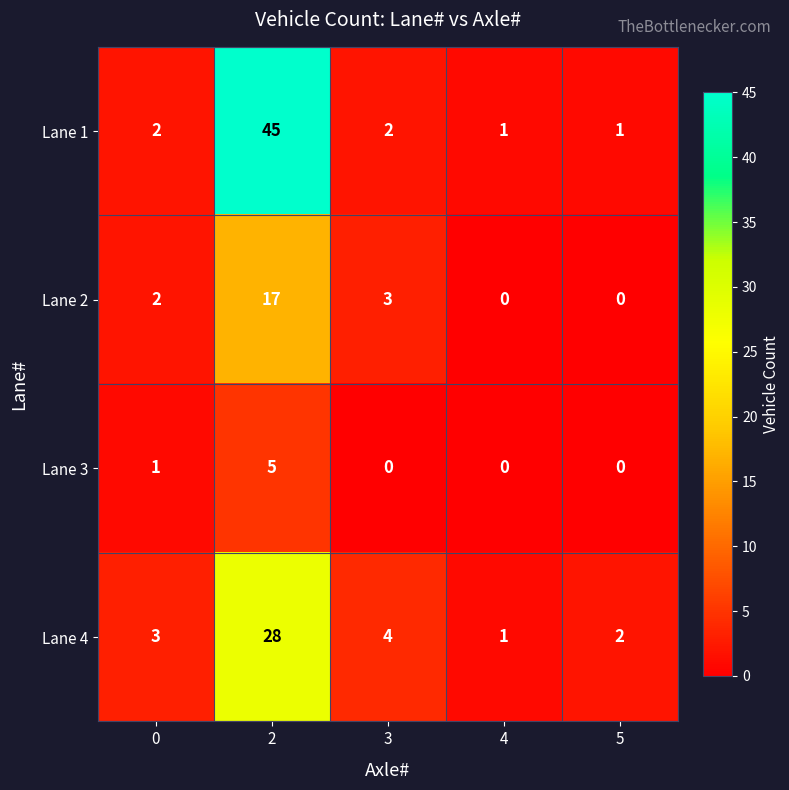

Count the number of data series in this chart.

4